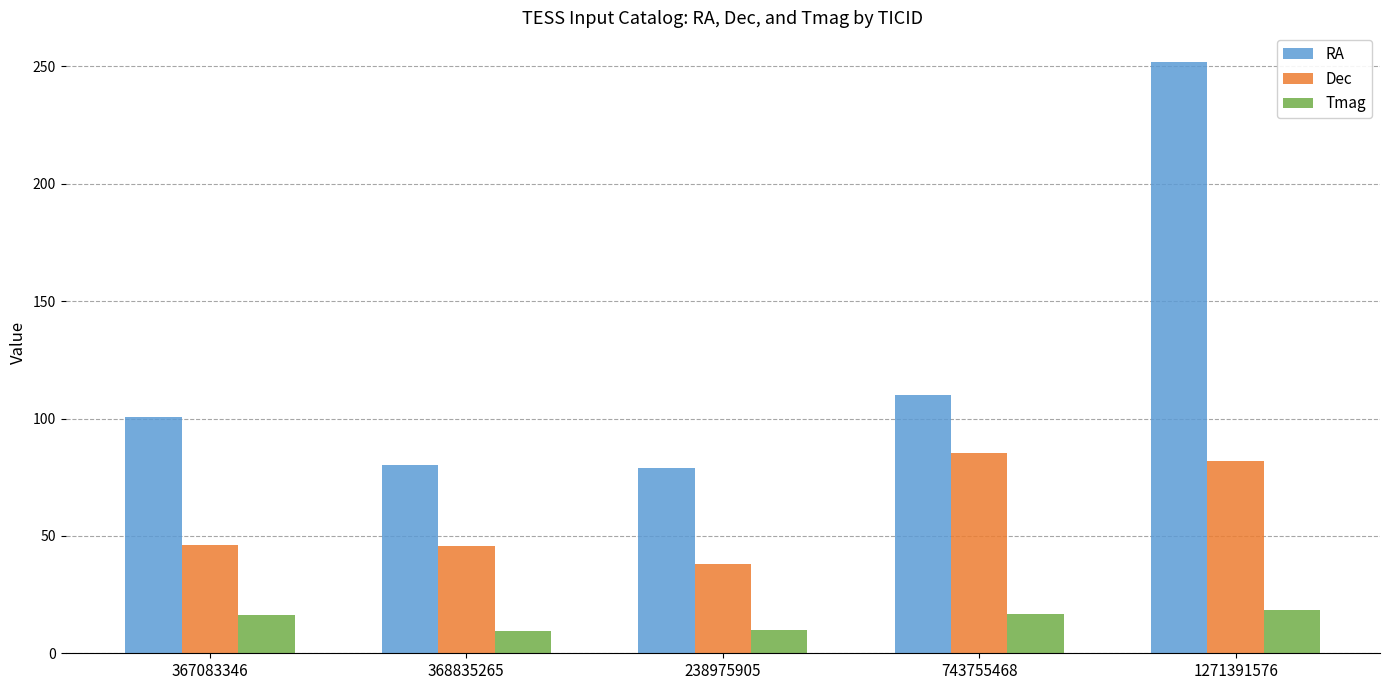

True or false: Dec has a value of 29.4 at 367083346.

False